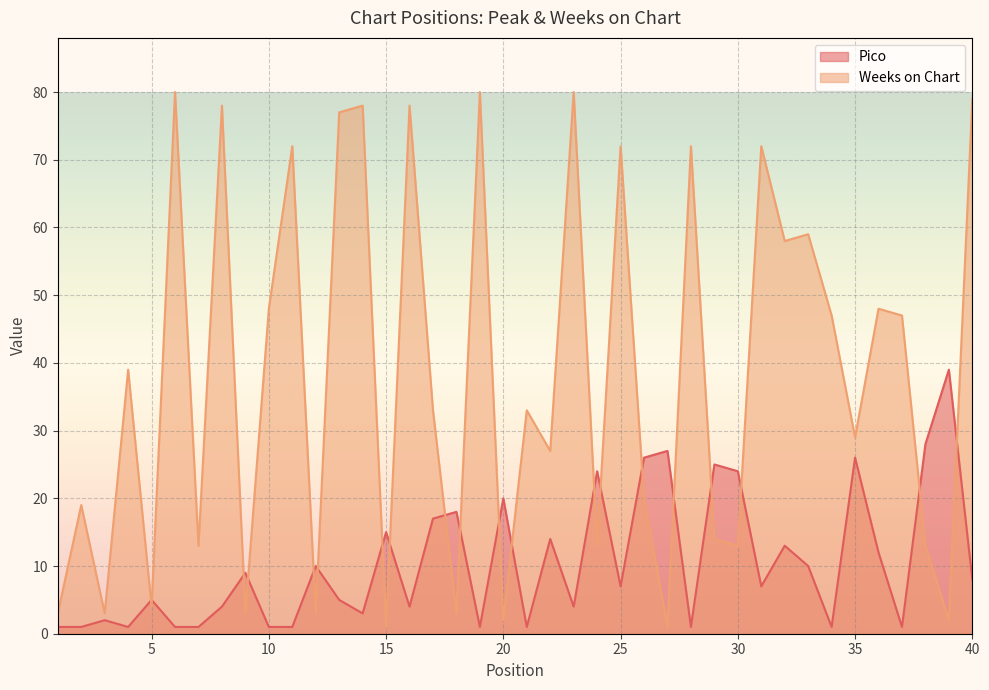

What is the sum of all Weeks on Chart values?

1516